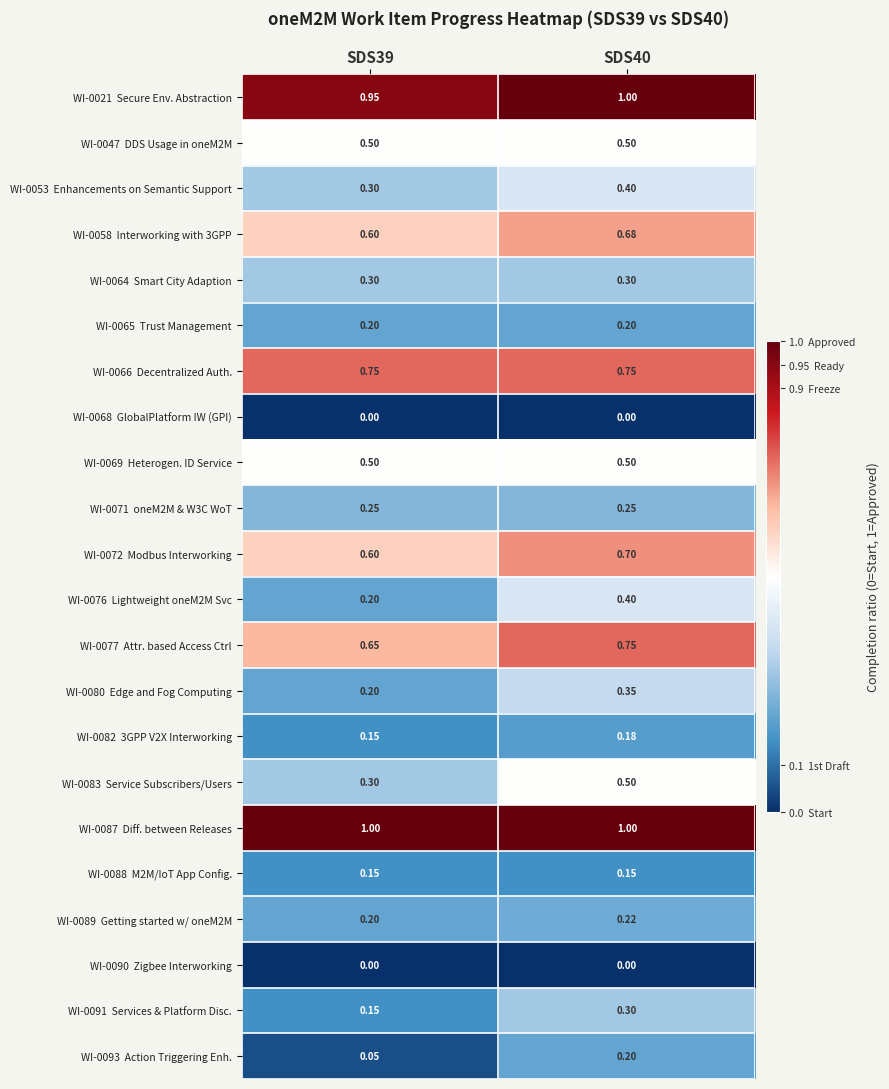

At which category is the sum across all series the highest?

SDS40